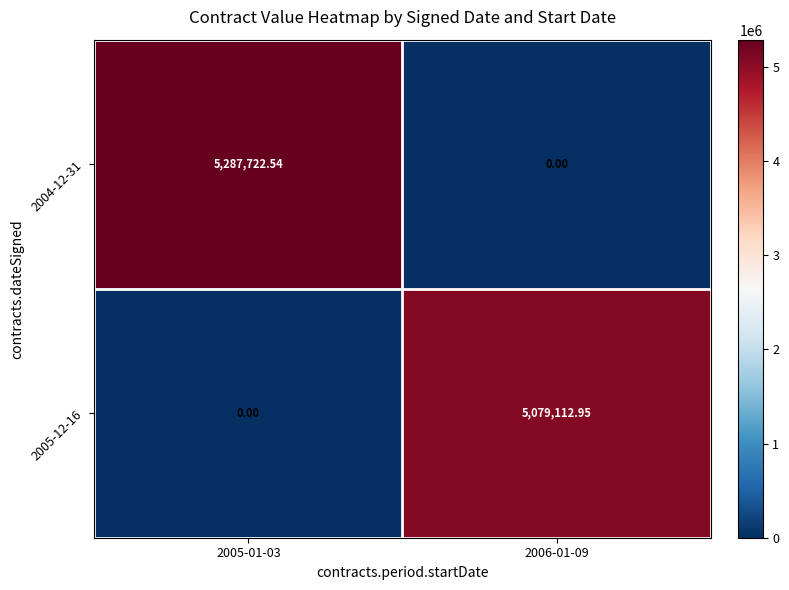

Is the value of 2004-12-31 at 2006-01-09 greater than the value of 2005-12-16 at 2006-01-09?

No